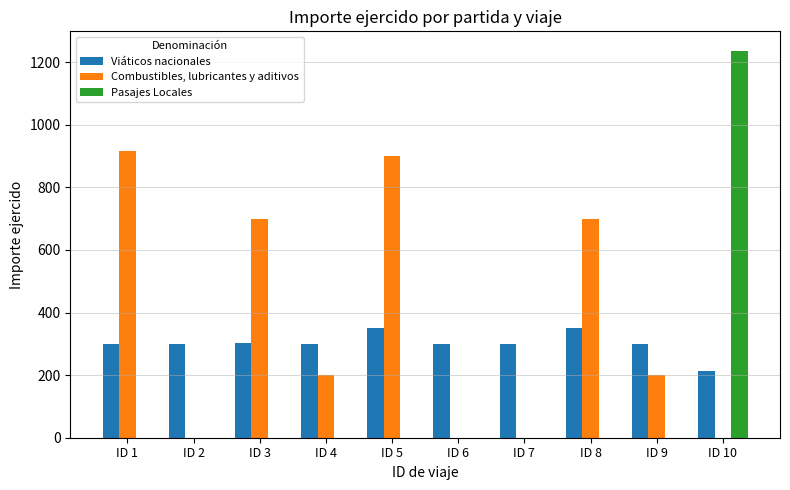

How many categories are shown in the chart?

10